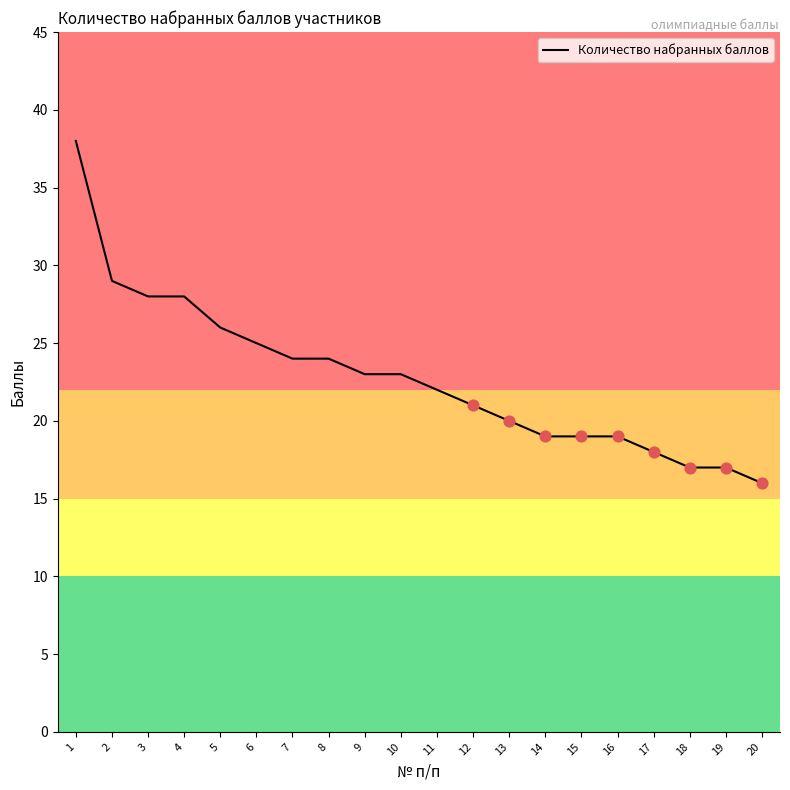

Approximately how many times larger is the value at 10 compared to 19?

1.4